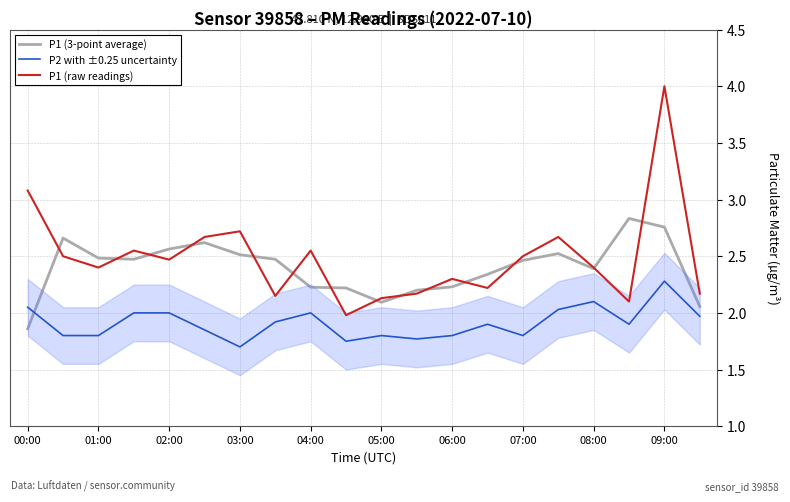

Is the value of P2 with ±0.25 uncertainty at 17 greater than the value of P1 (raw readings) at 17?

No